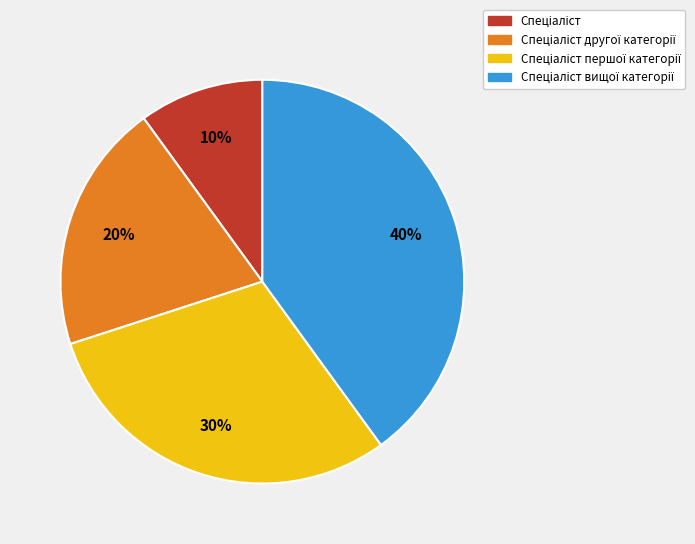

To the nearest percent, what is the difference between the largest and smallest slice percentages?

30%